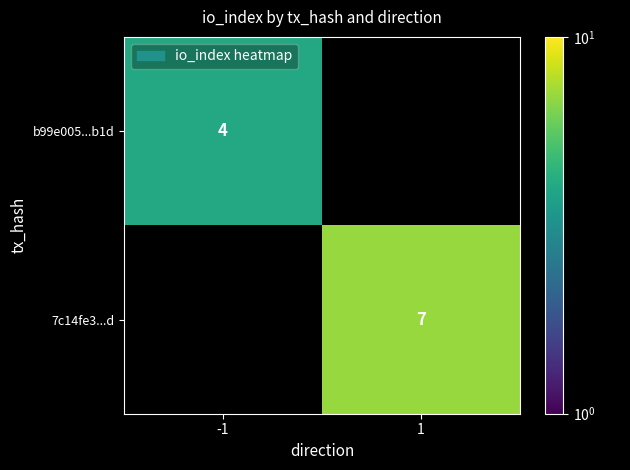

True or false: b99e005...b1d has a value of 4 at -1.

True